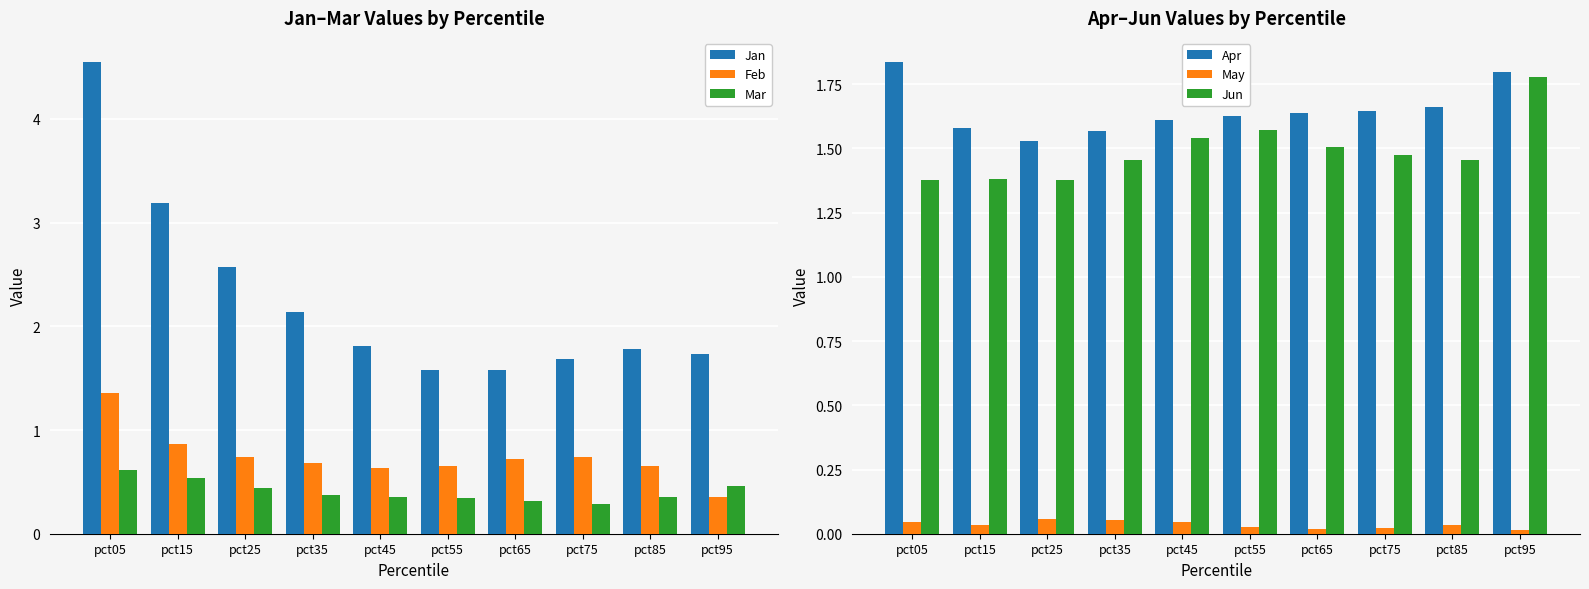

Reading left to right, transcribe all the data shown in this chart.

Jan: pct05=4.6	pct15=3.2	pct25=2.6	pct35=2.1	pct45=1.8	pct55=1.6	pct65=1.6	pct75=1.7	pct85=1.8	pct95=1.7
Feb: pct05=1.4	pct15=0.9	pct25=0.7	pct35=0.7	pct45=0.6	pct55=0.7	pct65=0.7	pct75=0.7	pct85=0.7	pct95=0.3
Mar: pct05=0.6	pct15=0.5	pct25=0.4	pct35=0.4	pct45=0.4	pct55=0.3	pct65=0.3	pct75=0.3	pct85=0.4	pct95=0.5
Apr: pct05=1.8	pct15=1.6	pct25=1.5	pct35=1.6	pct45=1.6	pct55=1.6	pct65=1.6	pct75=1.6	pct85=1.7	pct95=1.8
May: pct05=0.0	pct15=0.0	pct25=0.1	pct35=0.1	pct45=0.0	pct55=0.0	pct65=0.0	pct75=0.0	pct85=0.0	pct95=0.0
Jun: pct05=1.4	pct15=1.4	pct25=1.4	pct35=1.5	pct45=1.5	pct55=1.6	pct65=1.5	pct75=1.5	pct85=1.5	pct95=1.8